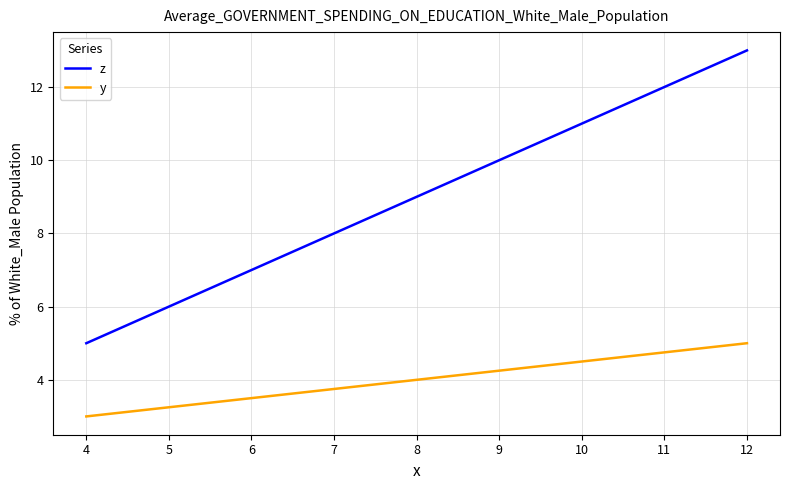

Reading left to right, what are all the values shown in this chart?

z: 5	13
y: 3	5